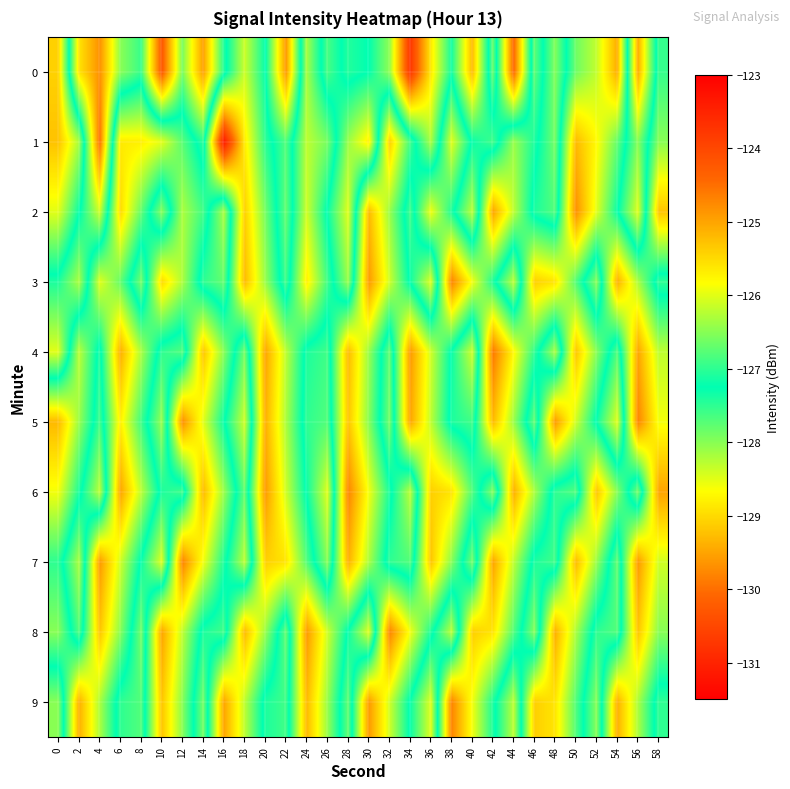

Between 28 and 42, which series saw the biggest shift?

2